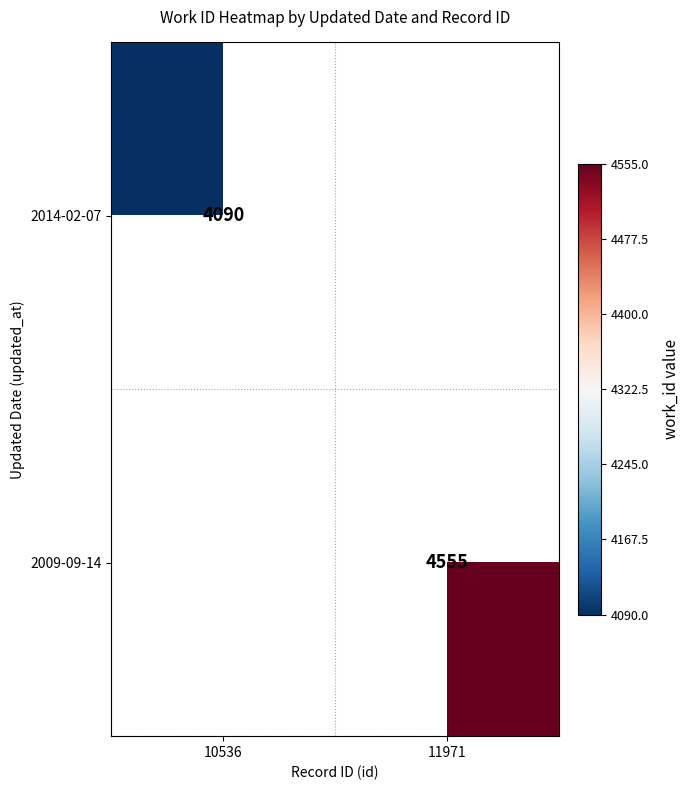

The 2009-09-14 series shows 6762 at 11971. True or false?

False